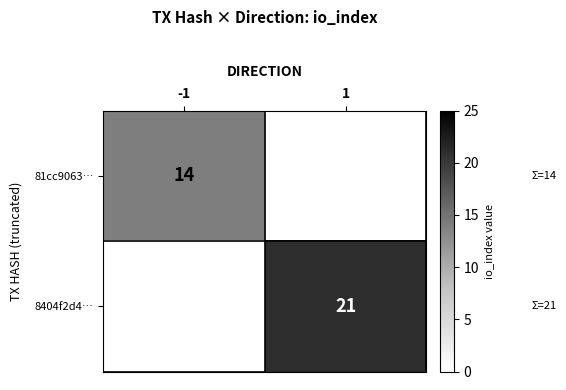

Is it true that 8404f2d4… equals 36 at 1?

False